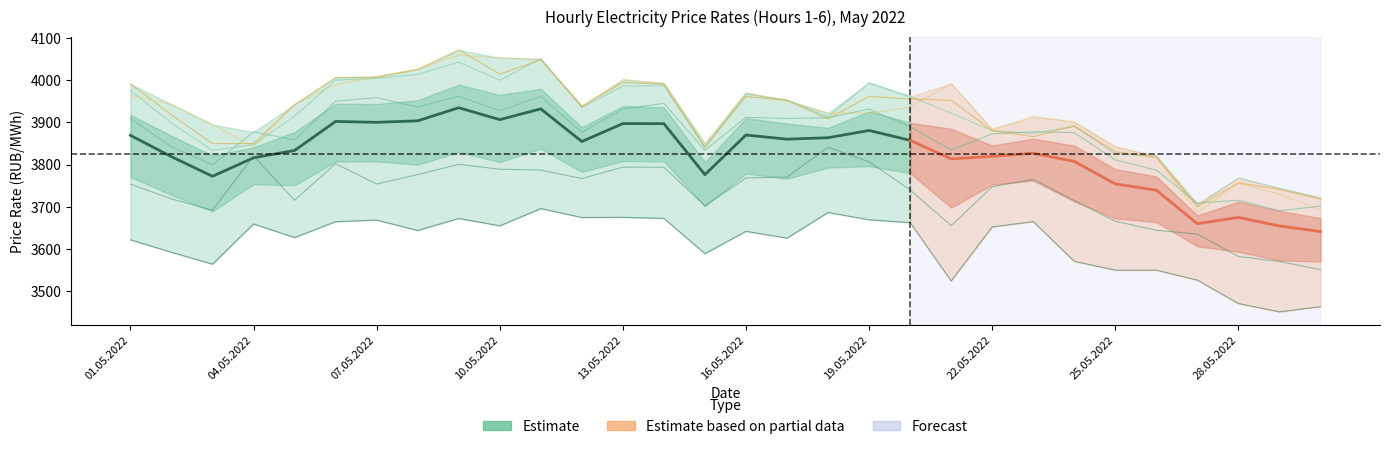

How many values in the Hour 6 series exceed 3935?

16